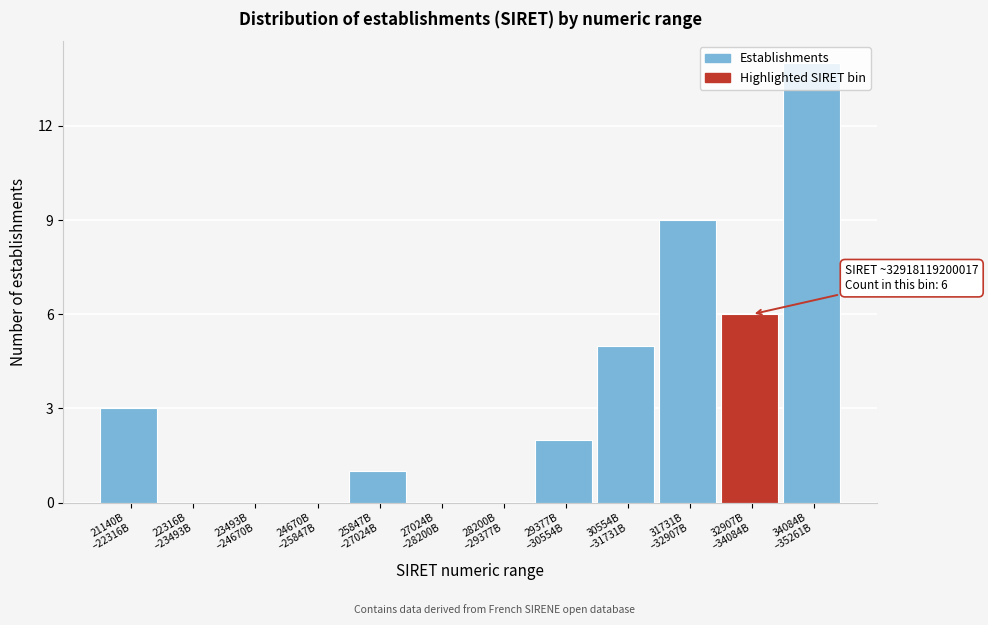

What is the sum of all values?

40